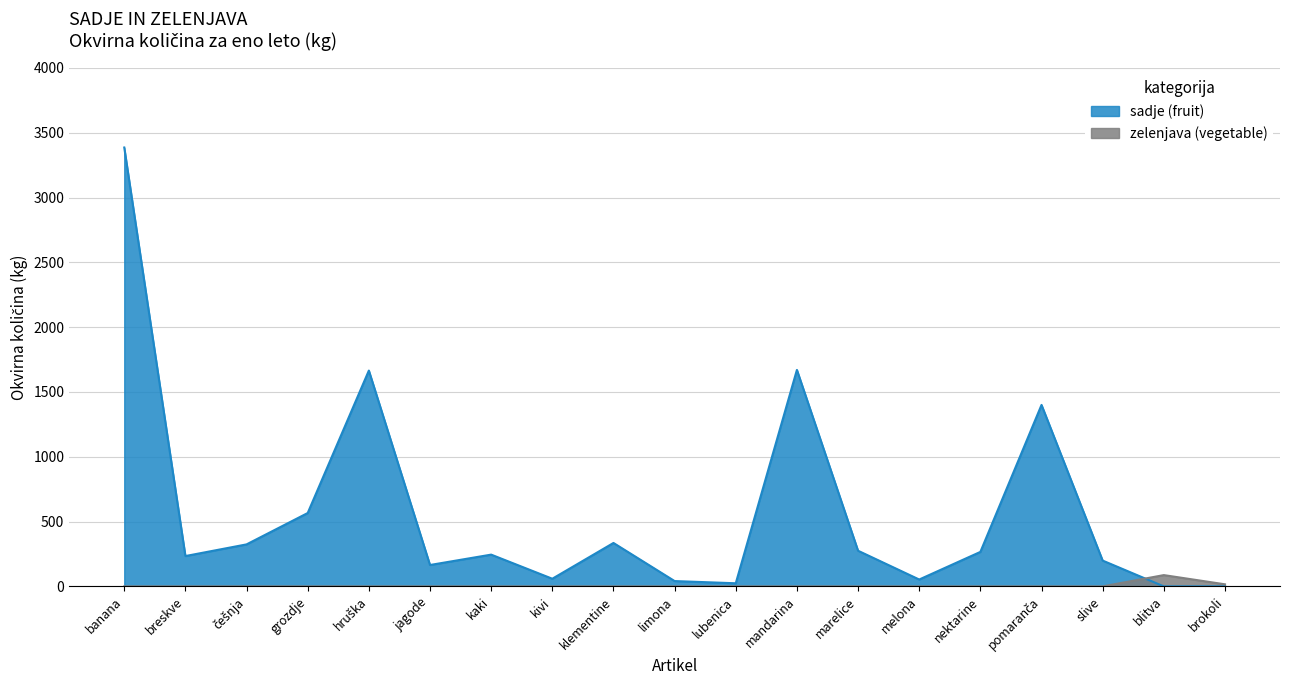

How many times do zelenjava (vegetable) and sadje (fruit) cross each other?

1